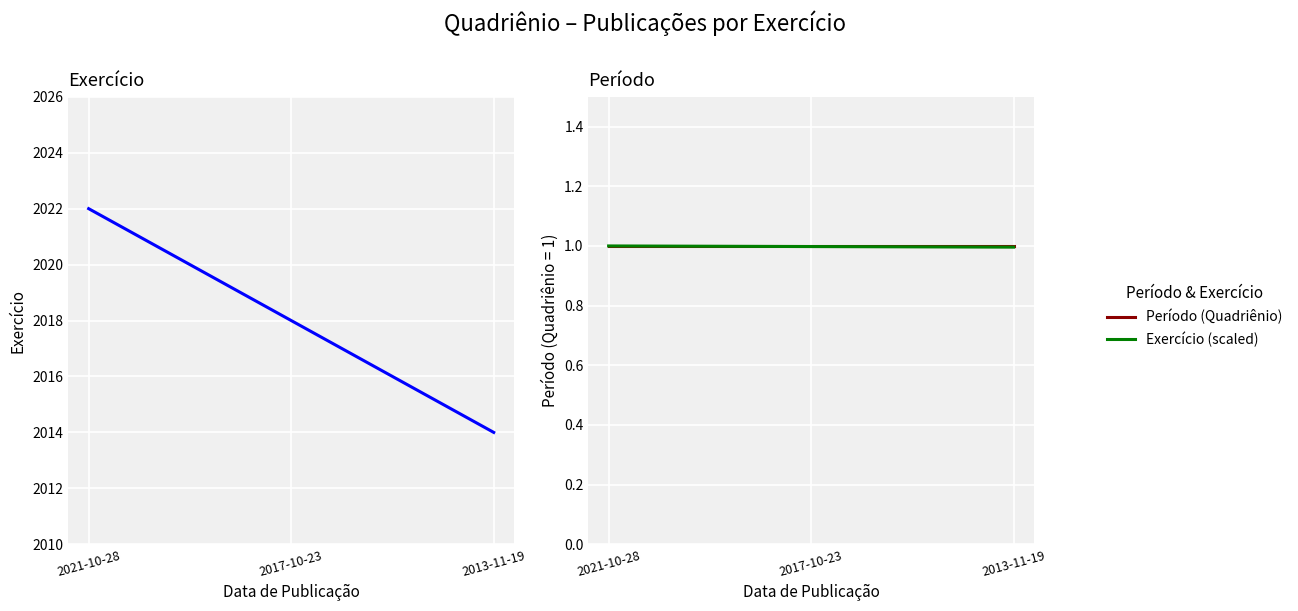

What is the total value across all series at 2017-10-23?

2020.0